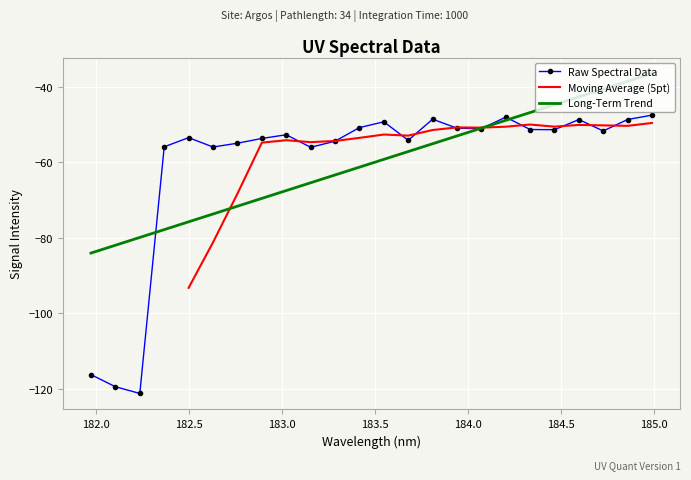

What is the smallest value displayed?

-121.3